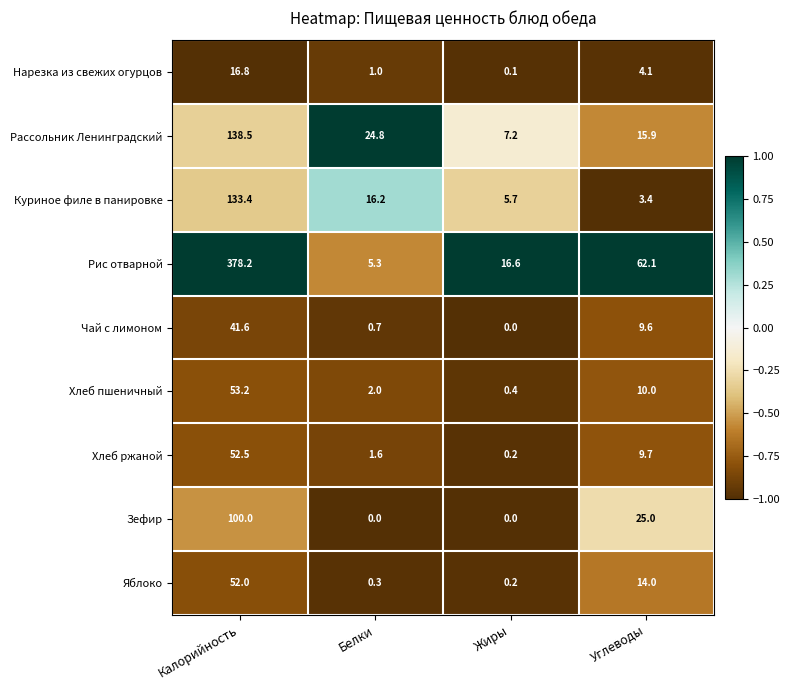

What is the sum of the Нарезка из свежих огурцов values at Калорийность and Жиры?

16.9